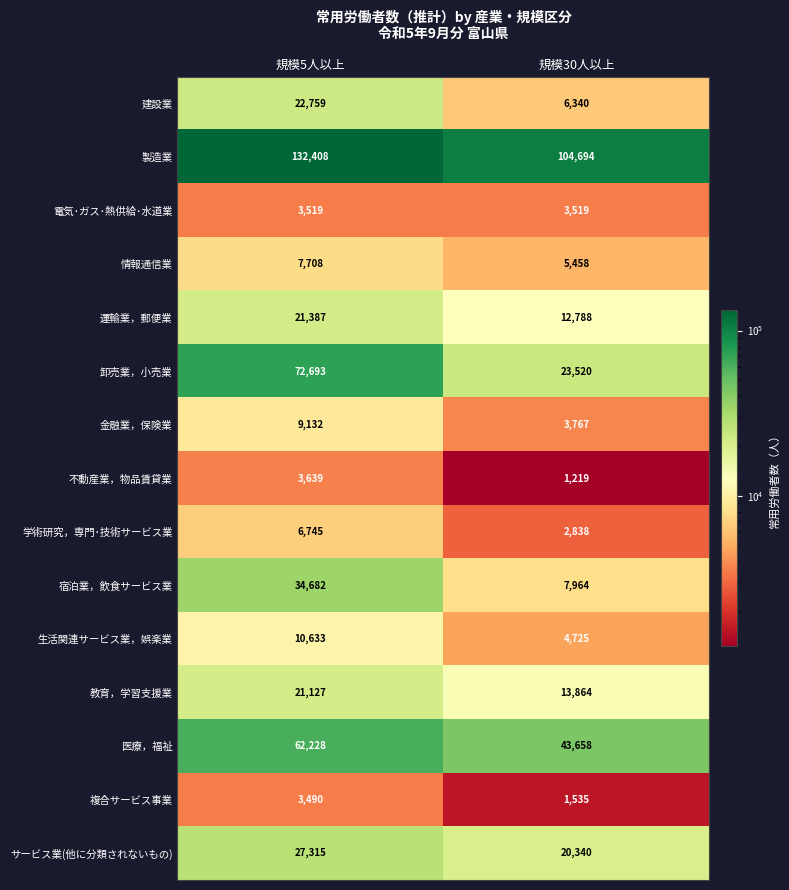

List the series in order of their peak value, lowest first.

複合サービス事業, 電気･ガス･熱供給･水道業, 不動産業，物品賃貸業, 学術研究，専門･技術サービス業, 情報通信業, 金融業，保険業, 生活関連サービス業，娯楽業, 教育，学習支援業, 運輸業，郵便業, 建設業, サービス業(他に分類されないもの), 宿泊業，飲食サービス業, 医療，福祉, 卸売業，小売業, 製造業